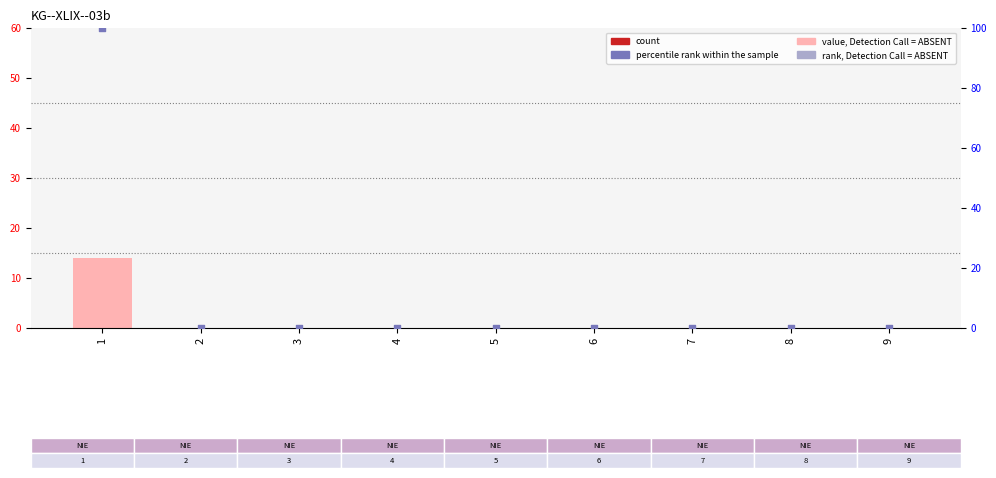

At which category is the sum across all series the highest?

1